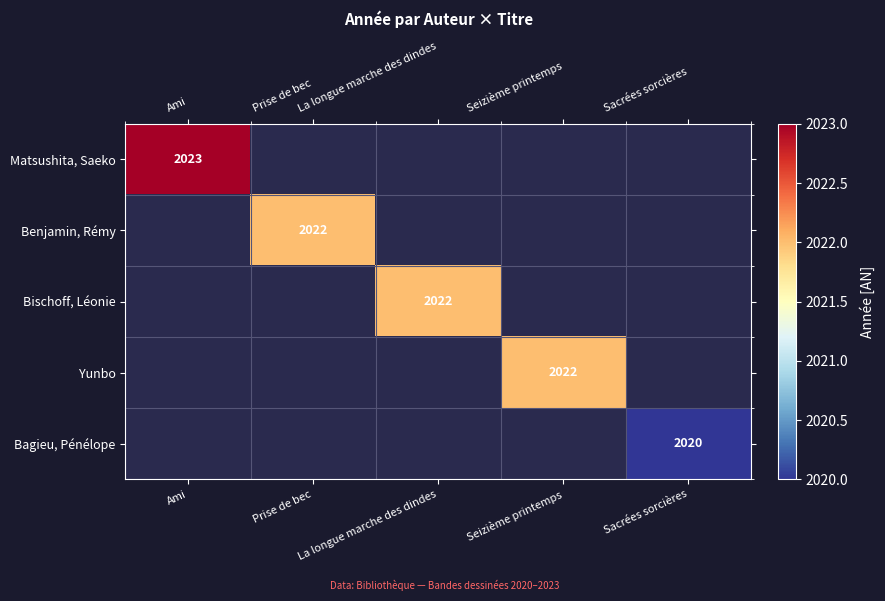

Is it true that Benjamin, Rémy equals 2022 at Prise de bec?

True